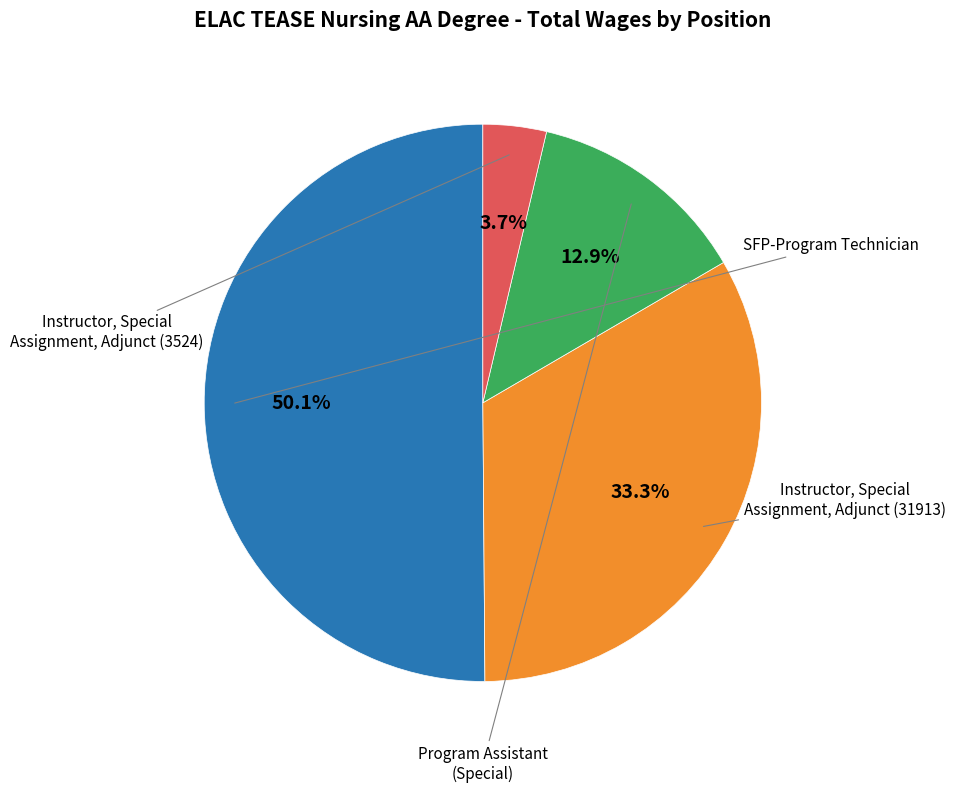

Which category accounts for the majority?

SFP-Program Technician